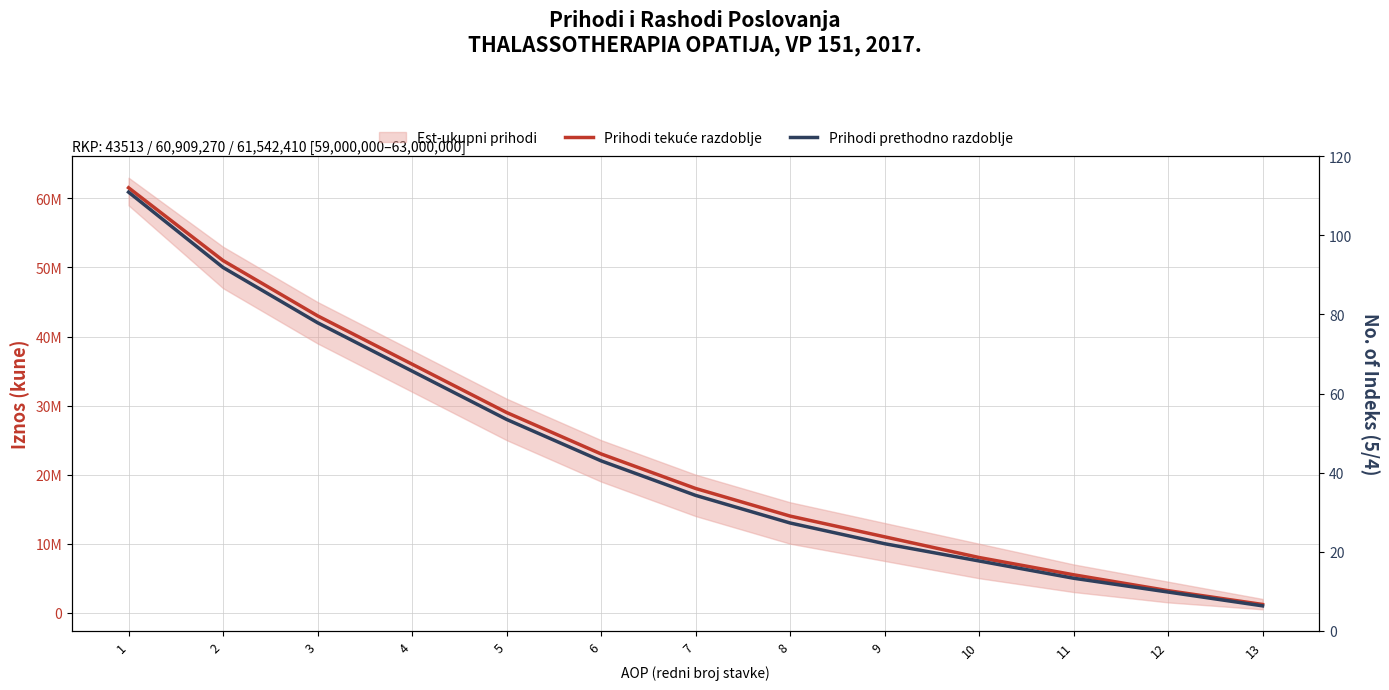

Reading left to right, extract all data points from this chart.

Prihodi tekuće razdoblje: 1=61542410	2=51000000	3=43000000	4=36000000	5=29000000	6=23000000	7=18000000	8=14000000	9=11000000	10=8000000	11=5500000	12=3200000	13=1200000
Prihodi prethodno razdoblje: 1=60909270	2=50000000	3=42000000	4=35000000	5=28000000	6=22000000	7=17000000	8=13000000	9=10000000	10=7500000	11=5000000	12=3000000	13=1000000